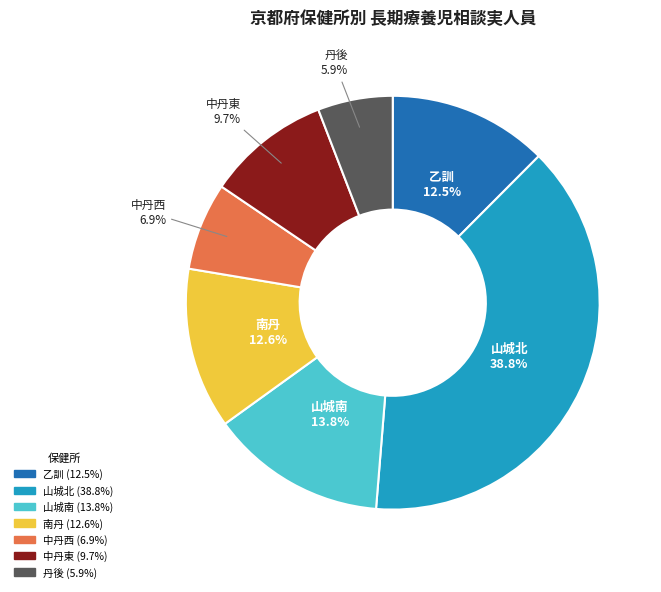

Does any single category account for the majority?

No